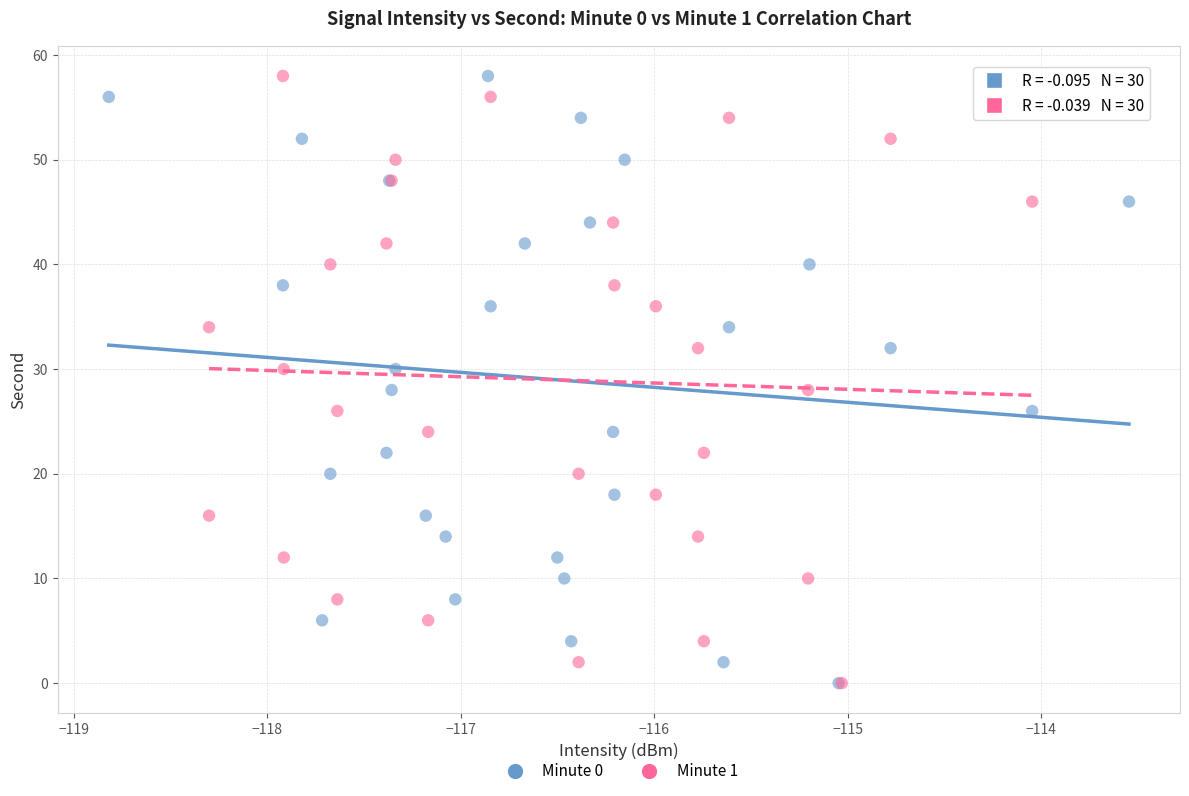

What are all the series names shown in the legend?

Minute 0, Minute 1